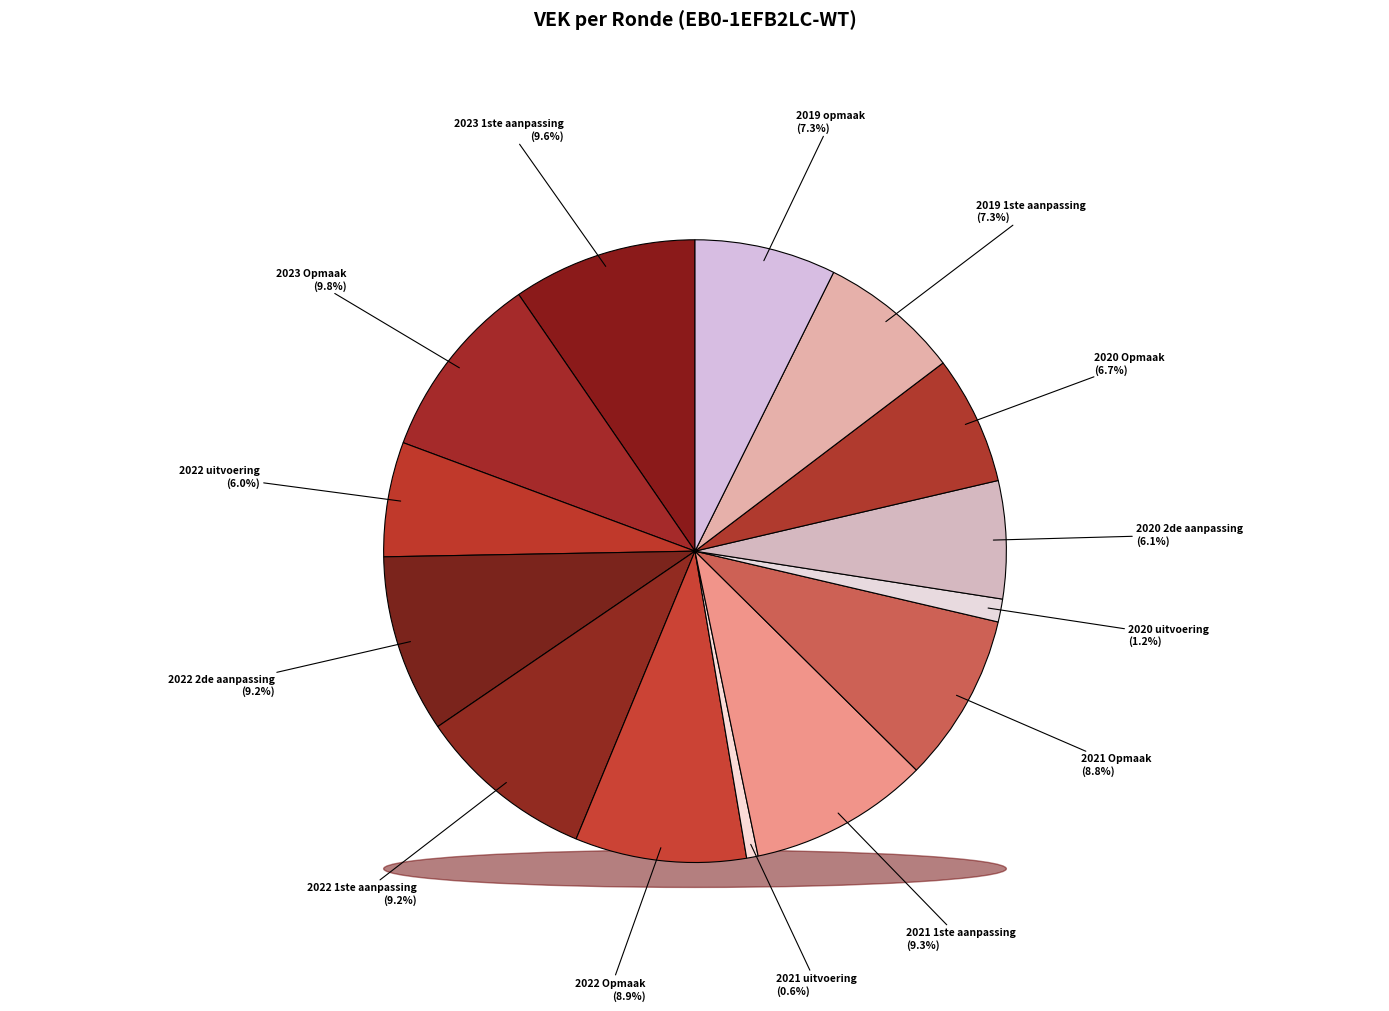

Does 2020 uitvoering account for over 50% of the chart?

No